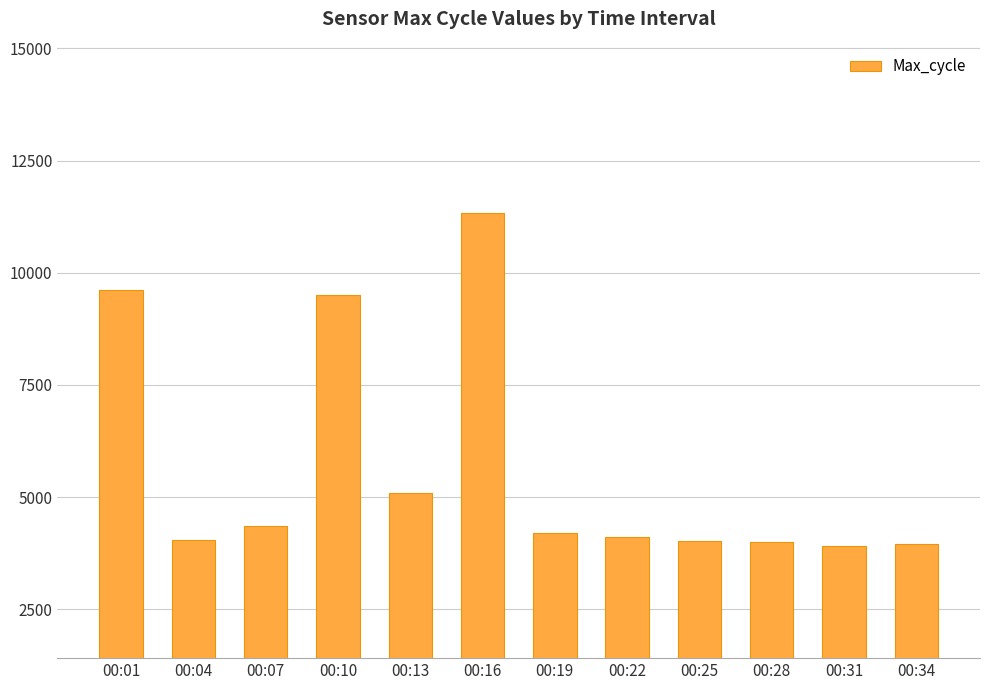

What is the change in value from 00:22 to 00:28?

-9